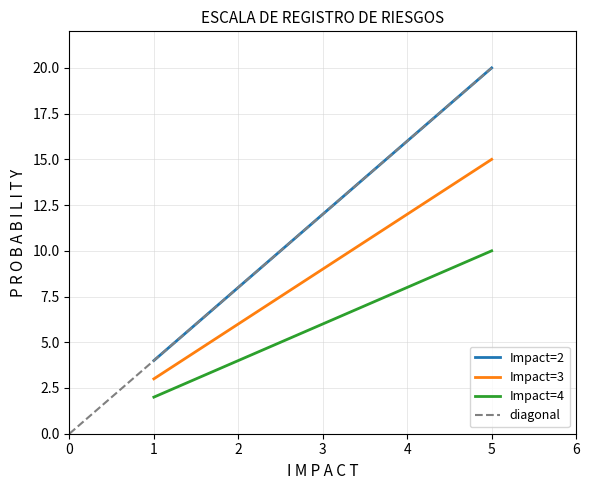

At which category is the sum across all series the highest?

5